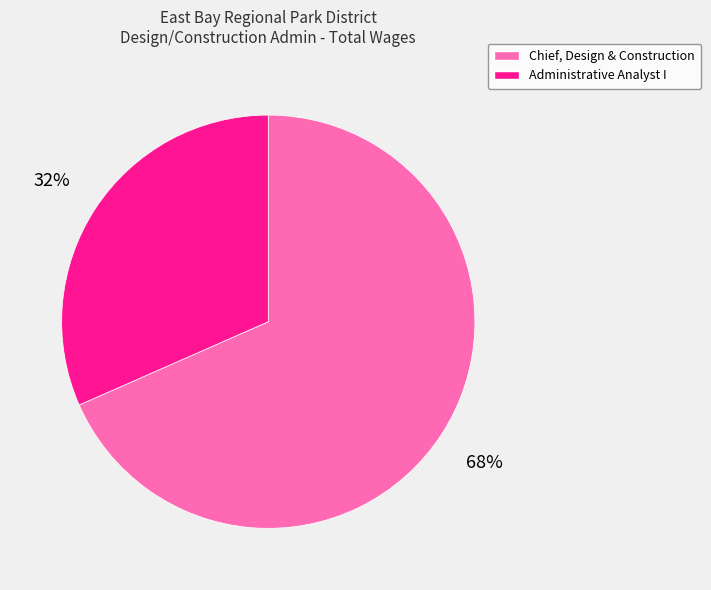

How many slices are in this pie chart?

2